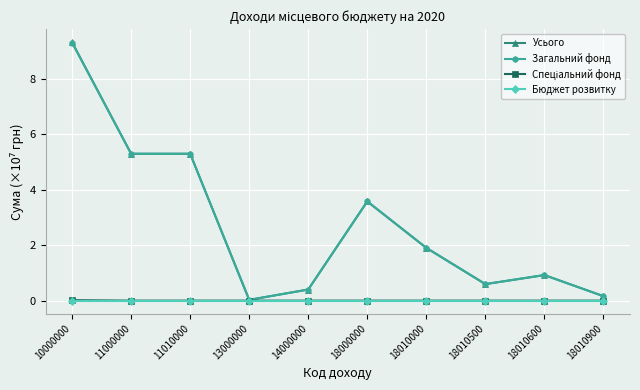

The Загальний фонд series shows 3.6 at 18000000. True or false?

True